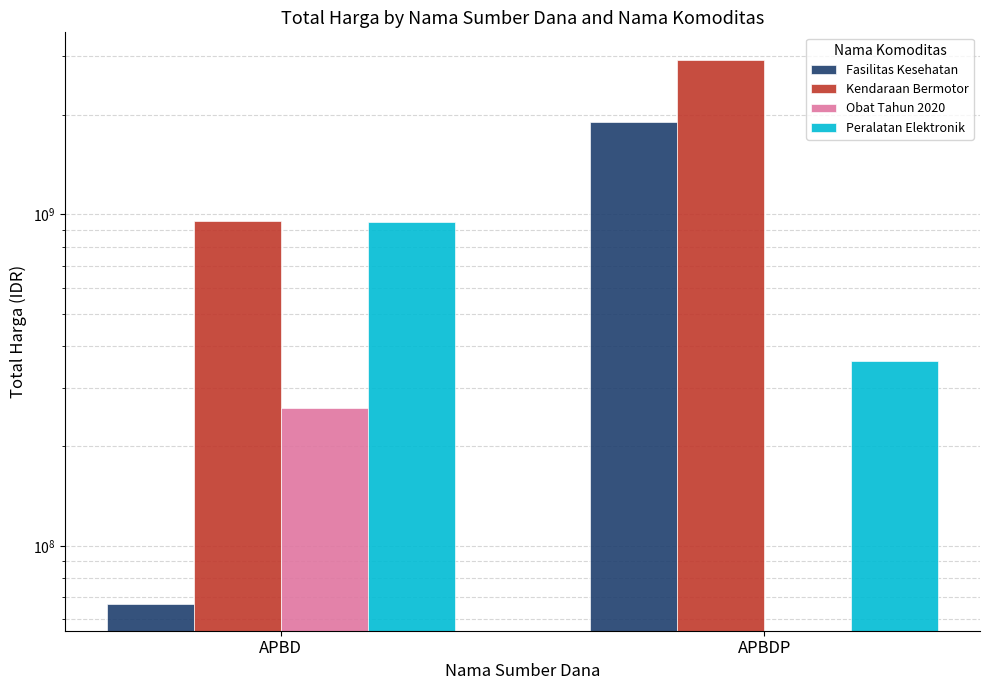

How many categories are shown in the chart?

2